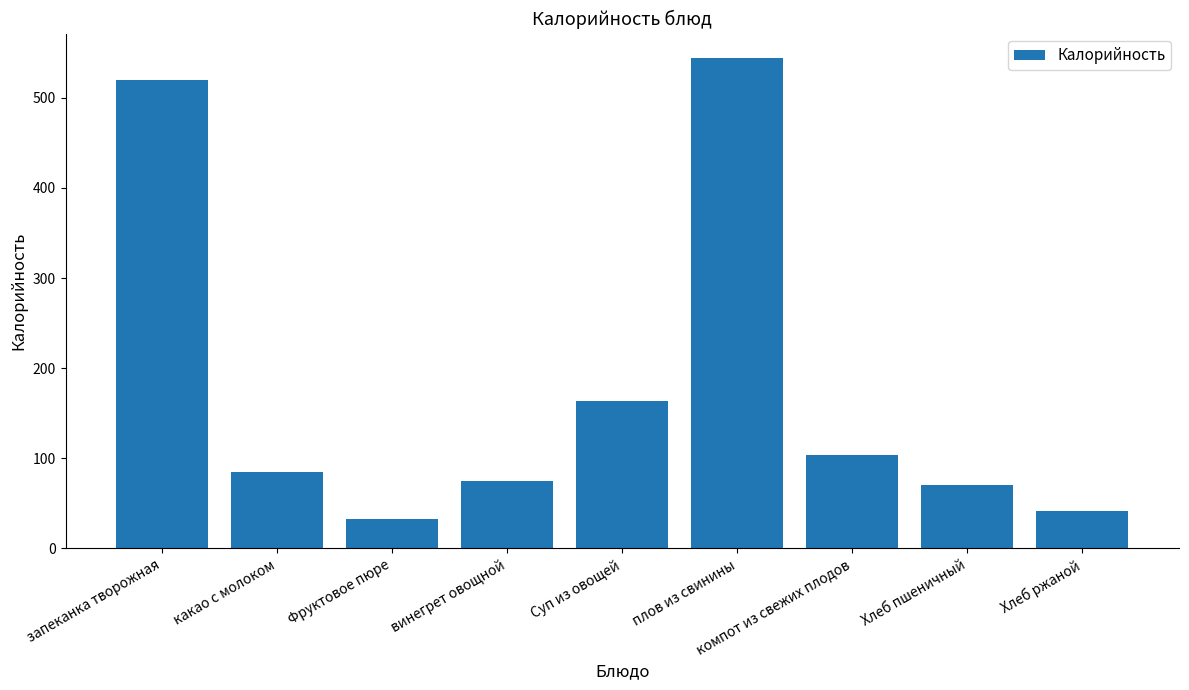

What is the difference between the values at плов из свинины and компот из свежих плодов?

440.9